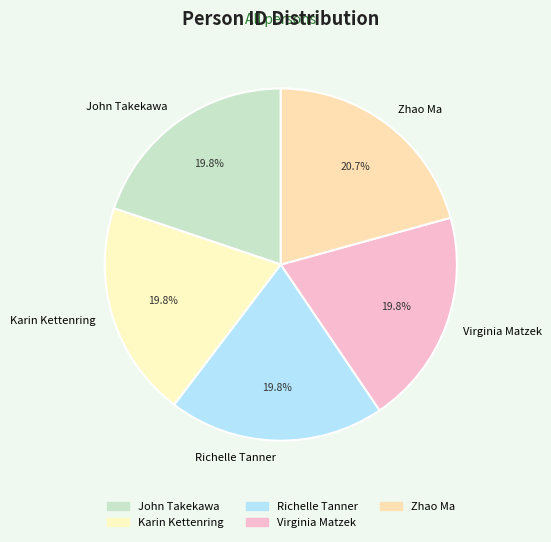

Which category has the biggest portion of the pie?

Zhao Ma